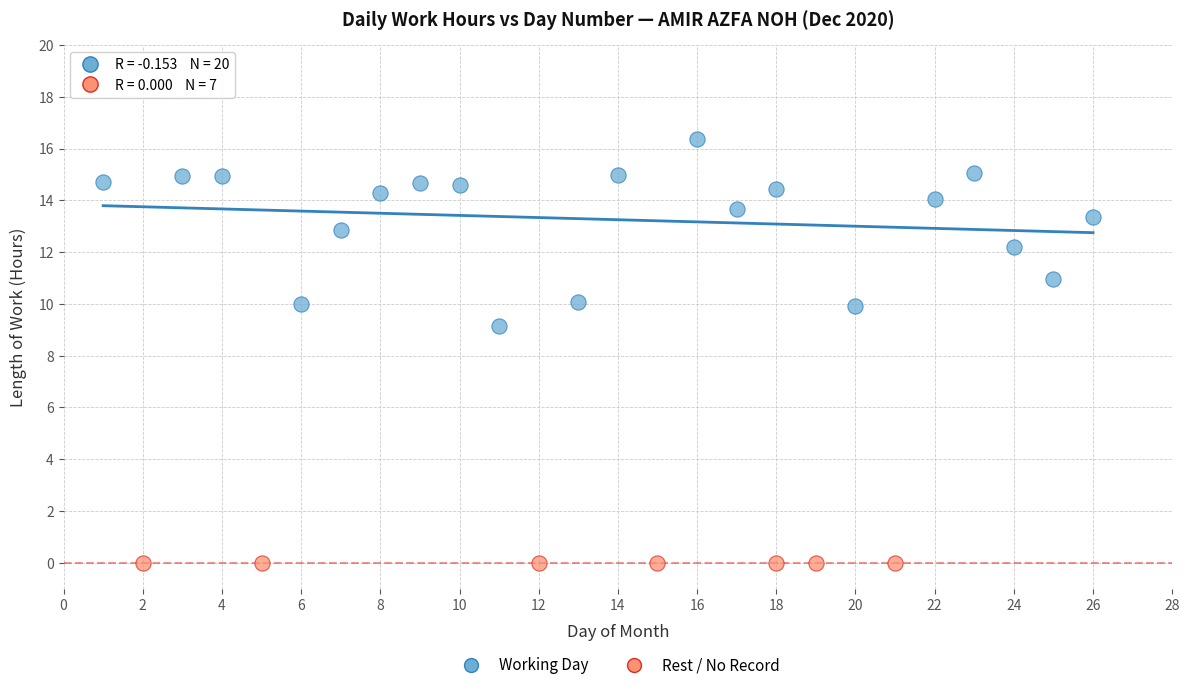

Which series contains the highest Y value?

Working Day